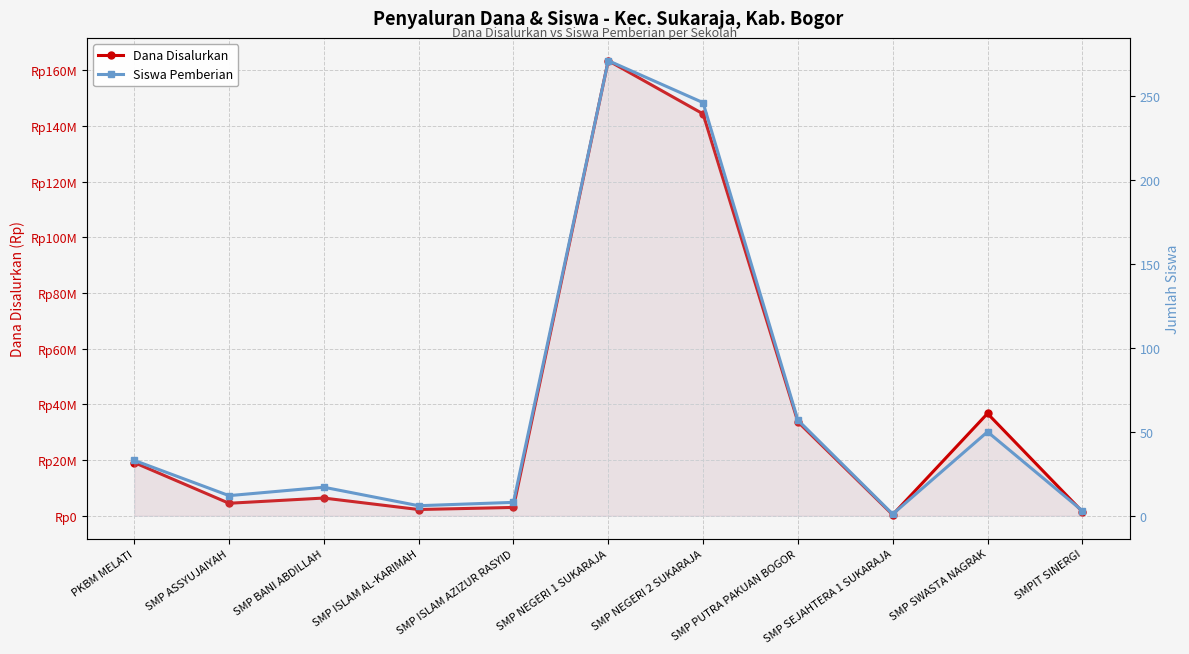

At how many categories does at least one series exceed 139047784?

2